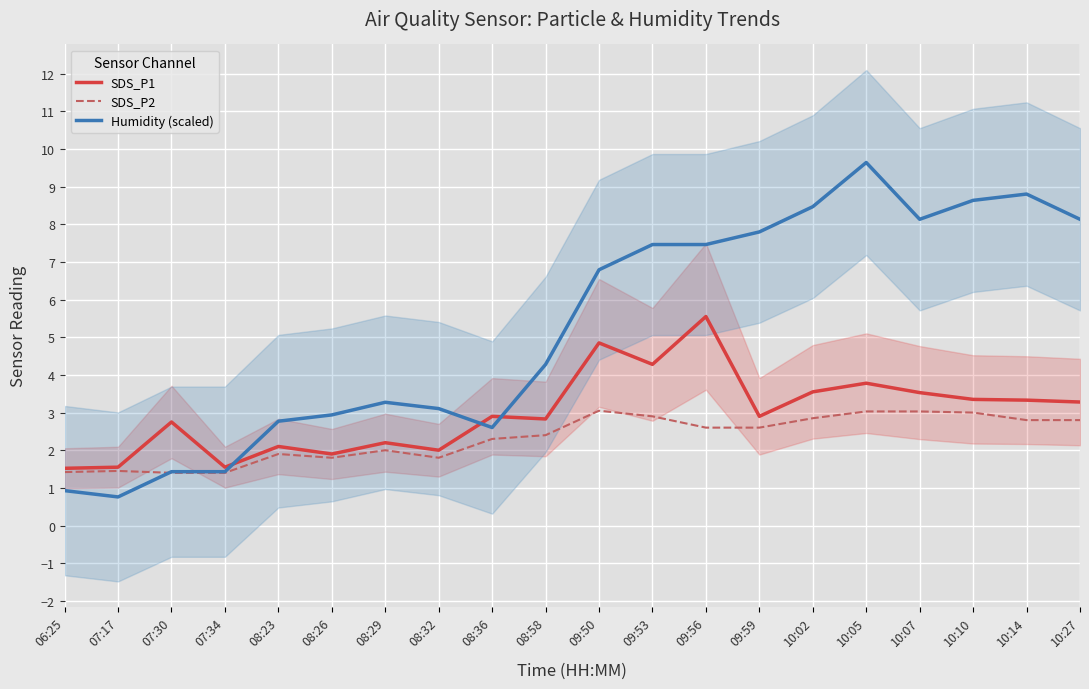

What are all the series names shown in the legend?

SDS_P1, SDS_P2, Humidity (scaled)